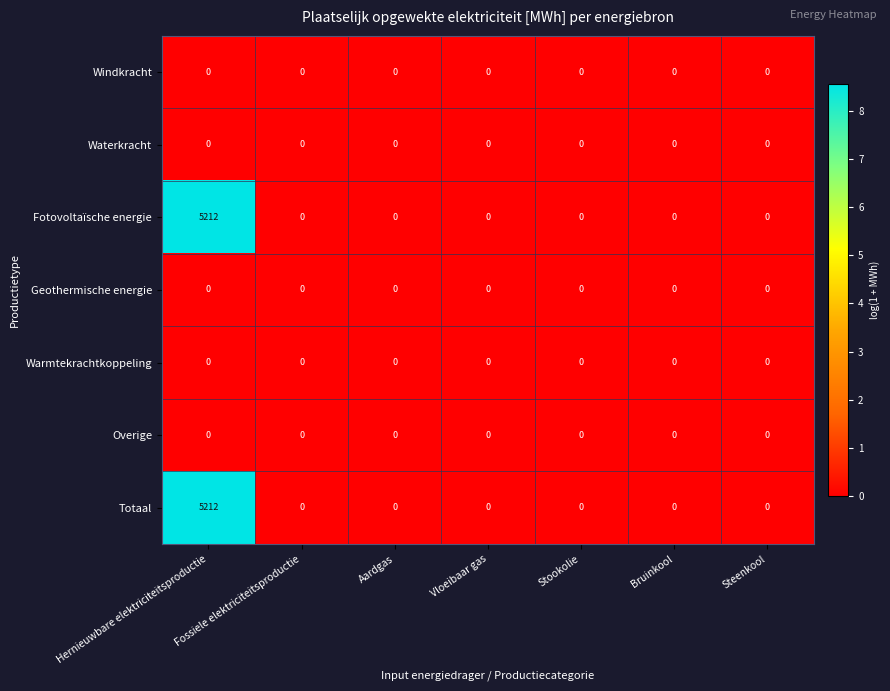

What is the total value across all series at Hernieuwbare elektriciteitsproductie?

10424